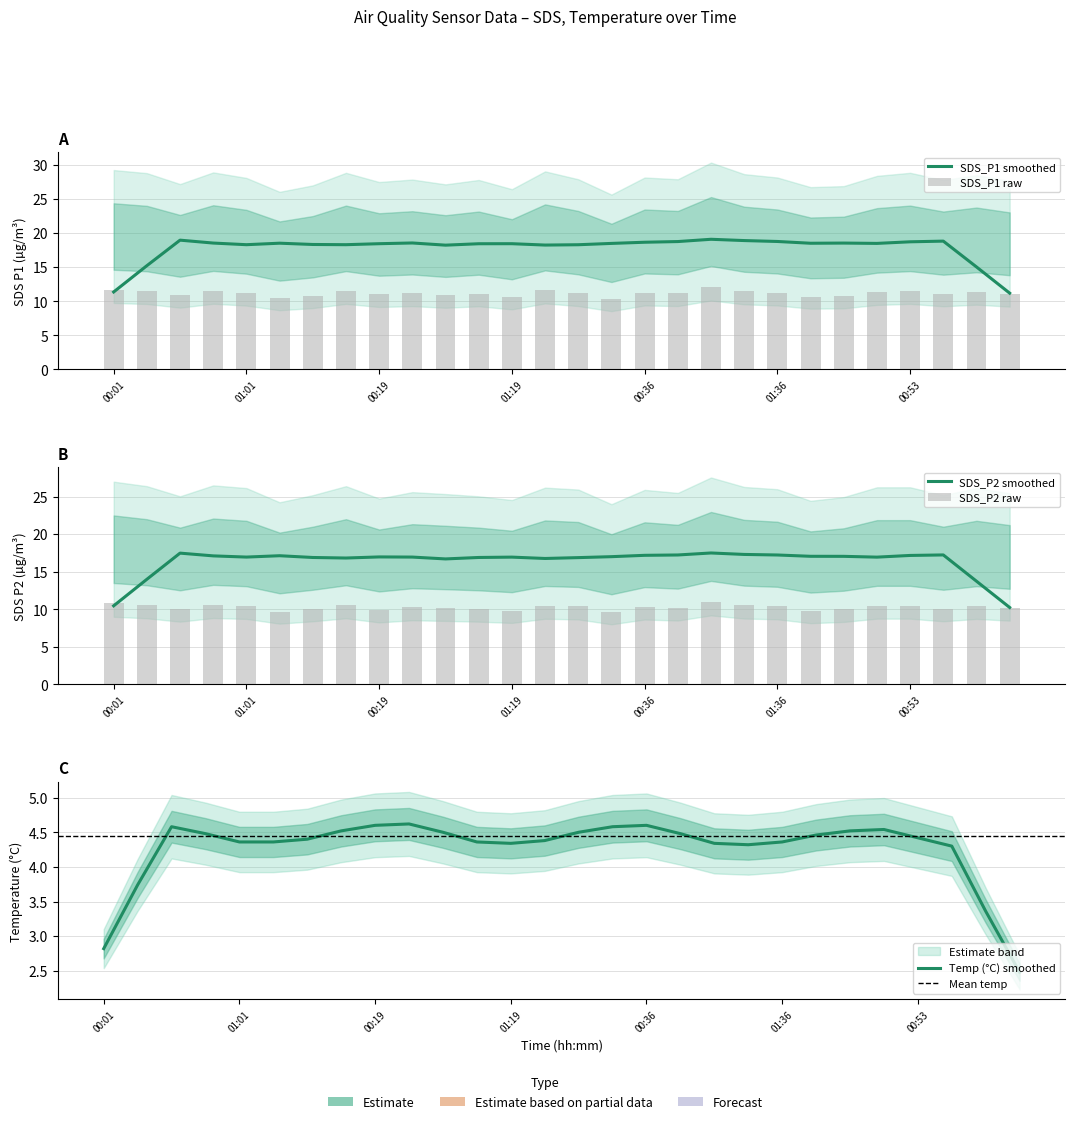

What value does the SDS_P1 series have at 01:16?

10.4